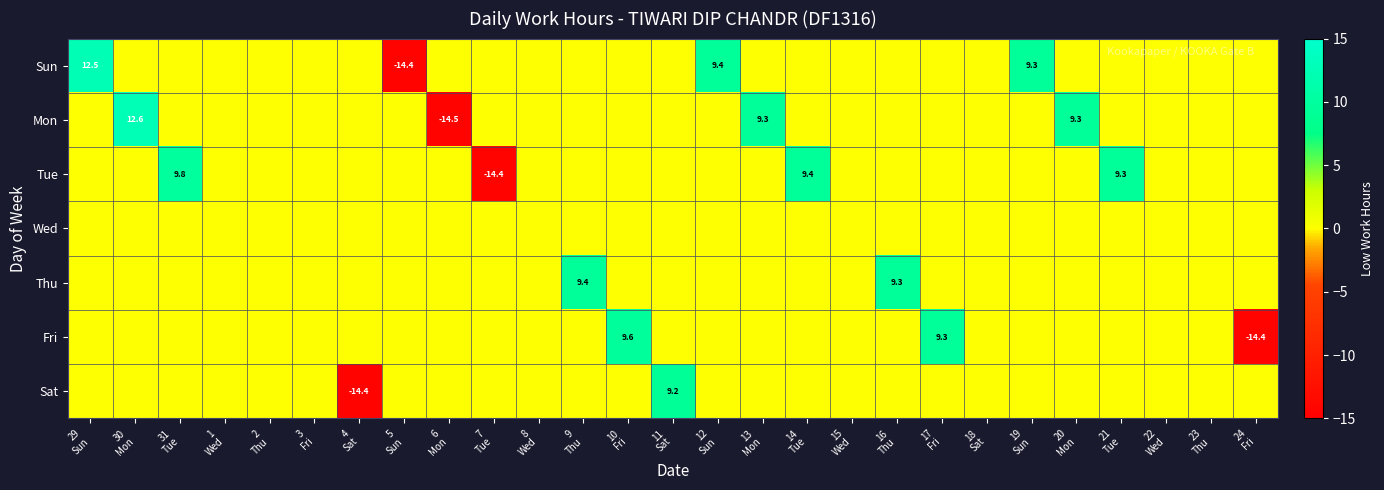

Rank the series by their maximum value, from lowest to highest.

Wed, Sat, Thu, Fri, Tue, Sun, Mon